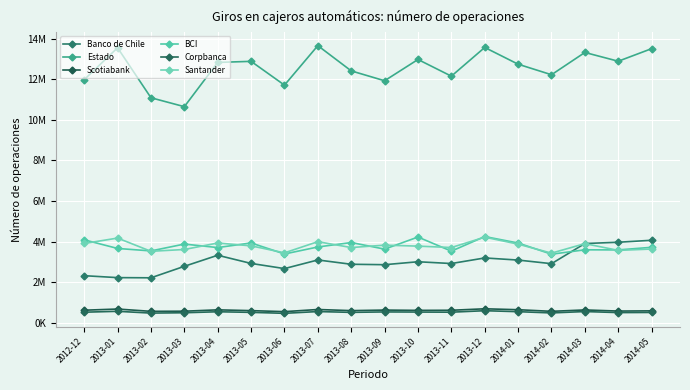

What is the highest value of the BCI series?

4244358